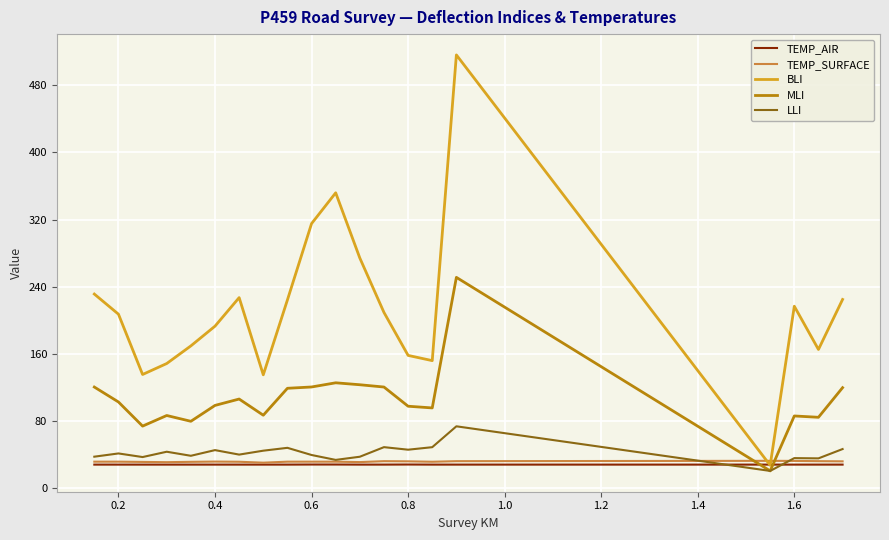

What is the greatest value displayed?

516.2